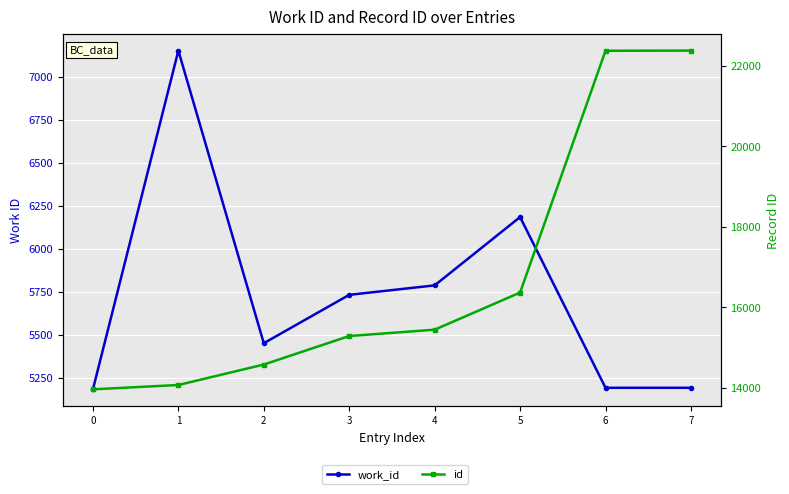

What is the difference between the maximum and minimum values in the id series?

8426